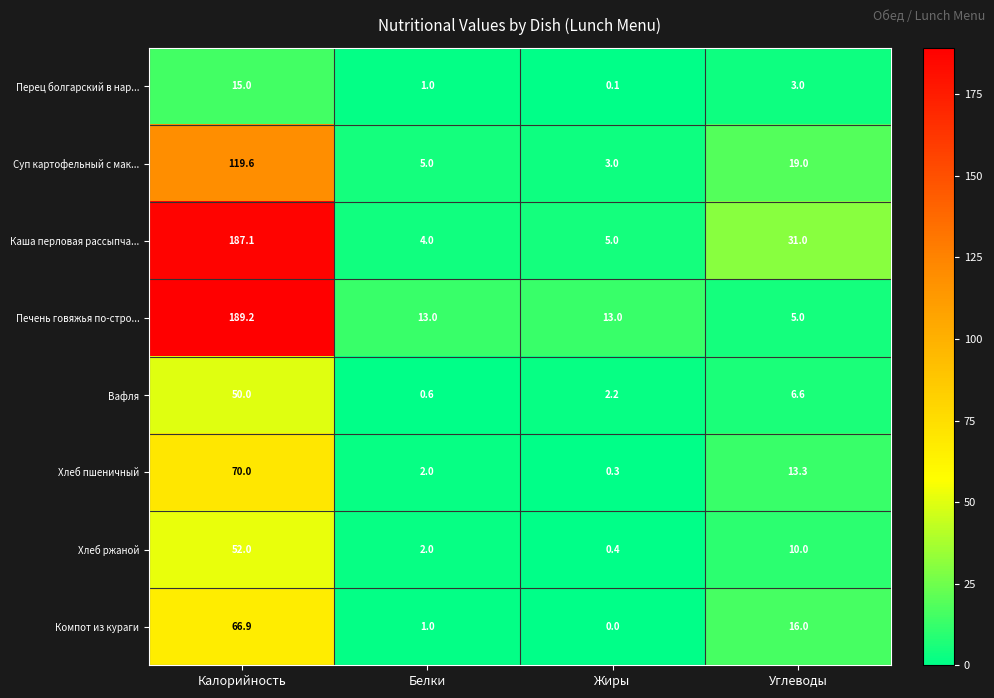

Rank the series by their maximum value, from highest to lowest.

Печень говяжья по-стро..., Каша перловая рассыпча..., Суп картофельный с мак..., Хлеб пшеничный, Компот из кураги, Хлеб ржаной, Вафля, Перец болгарский в нар...